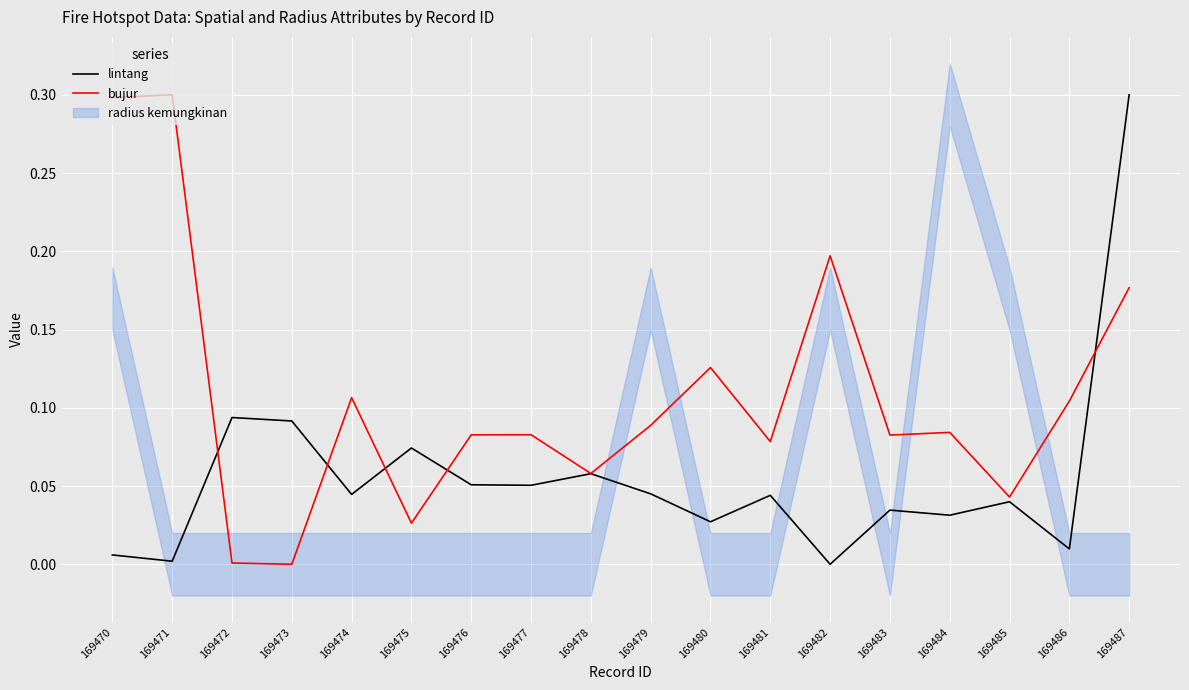

What is the difference between the second highest and minimum values in the bujur series?

0.3